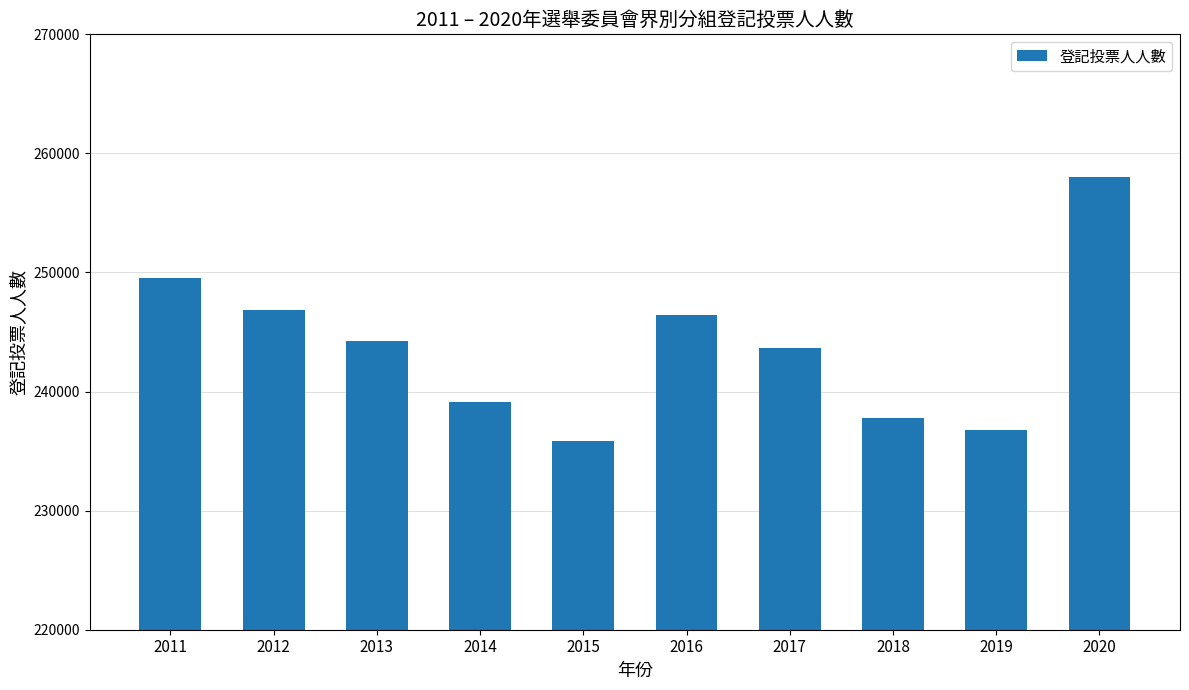

Count the number of data series in this chart.

1